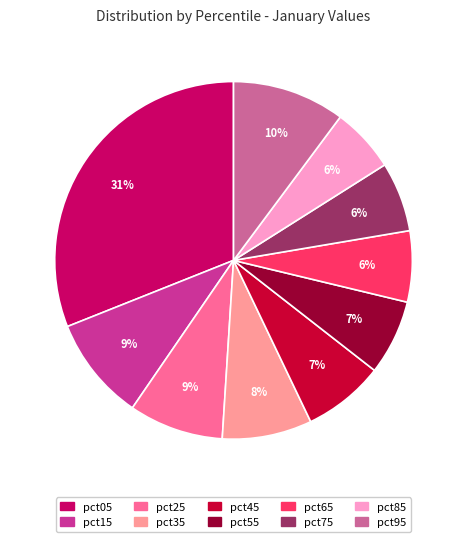

How many segments does this pie chart have?

10